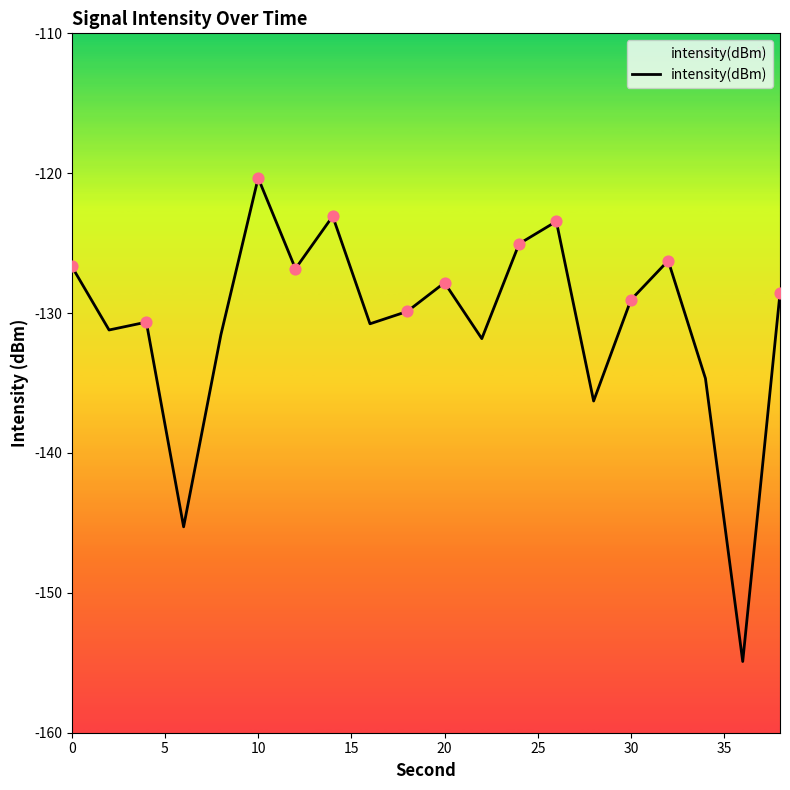

Which has a higher value, 0 or 10?

10